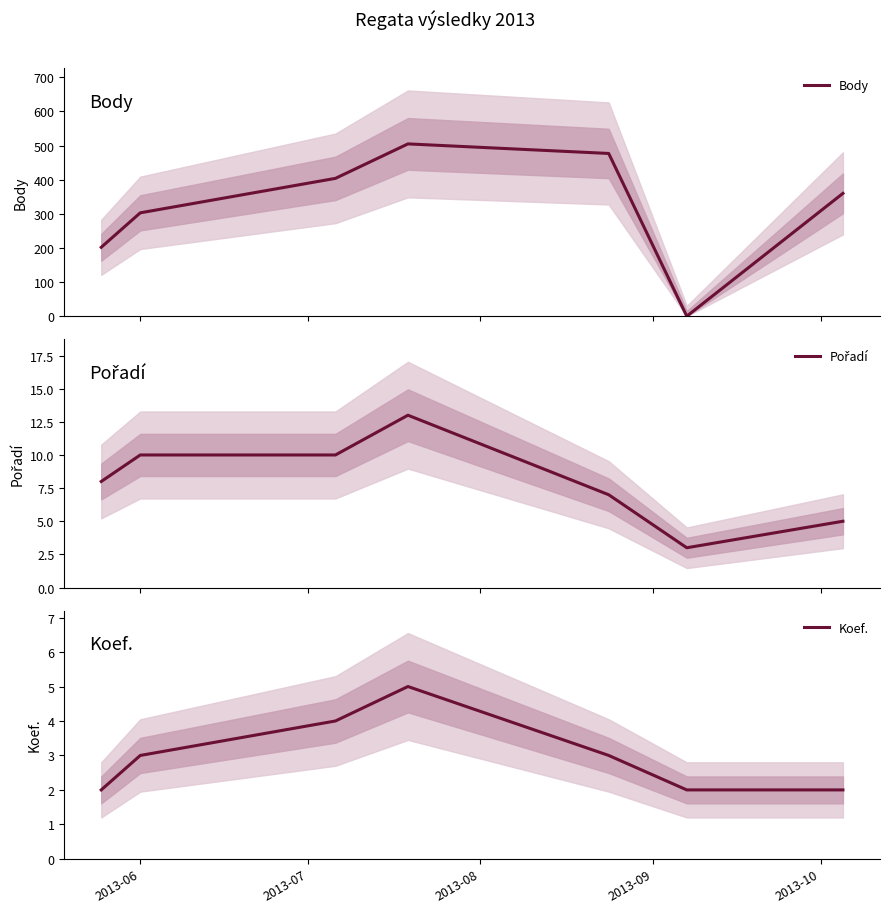

What is the highest value of the Body series?

505